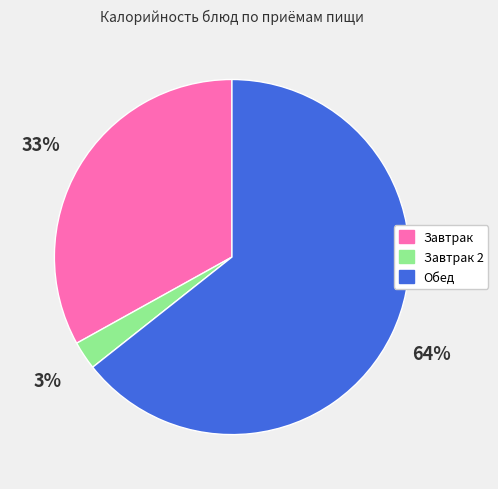

To the nearest percent, what is the average slice percentage?

33%